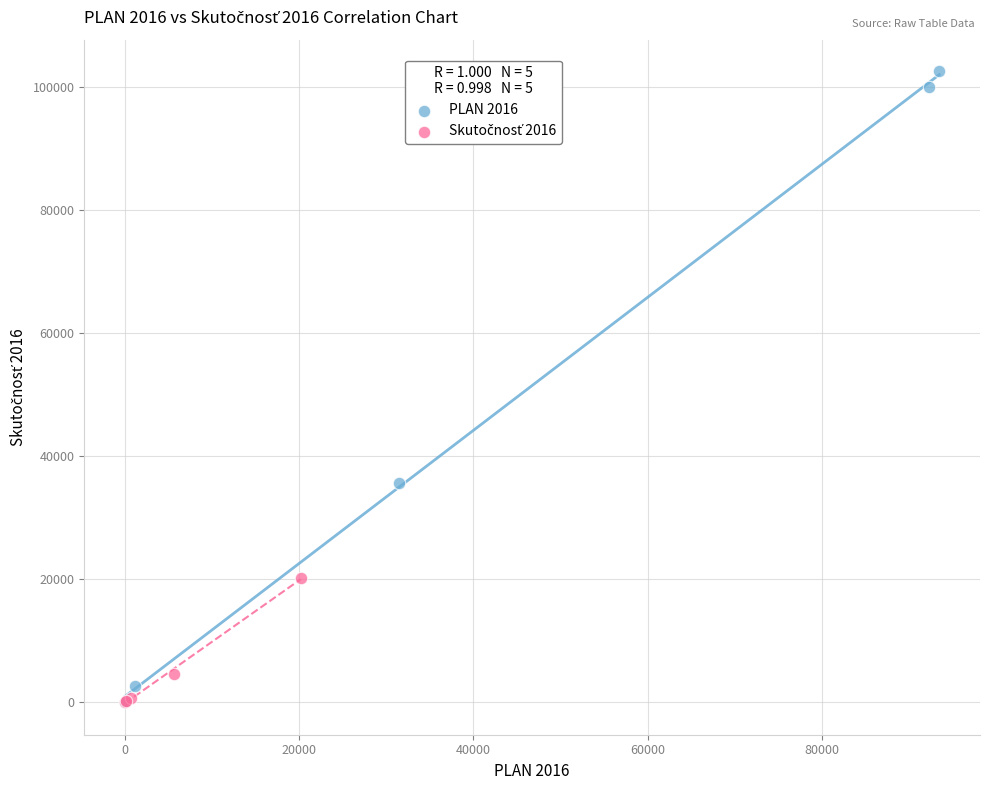

Which series contains the highest Y value?

PLAN 2016